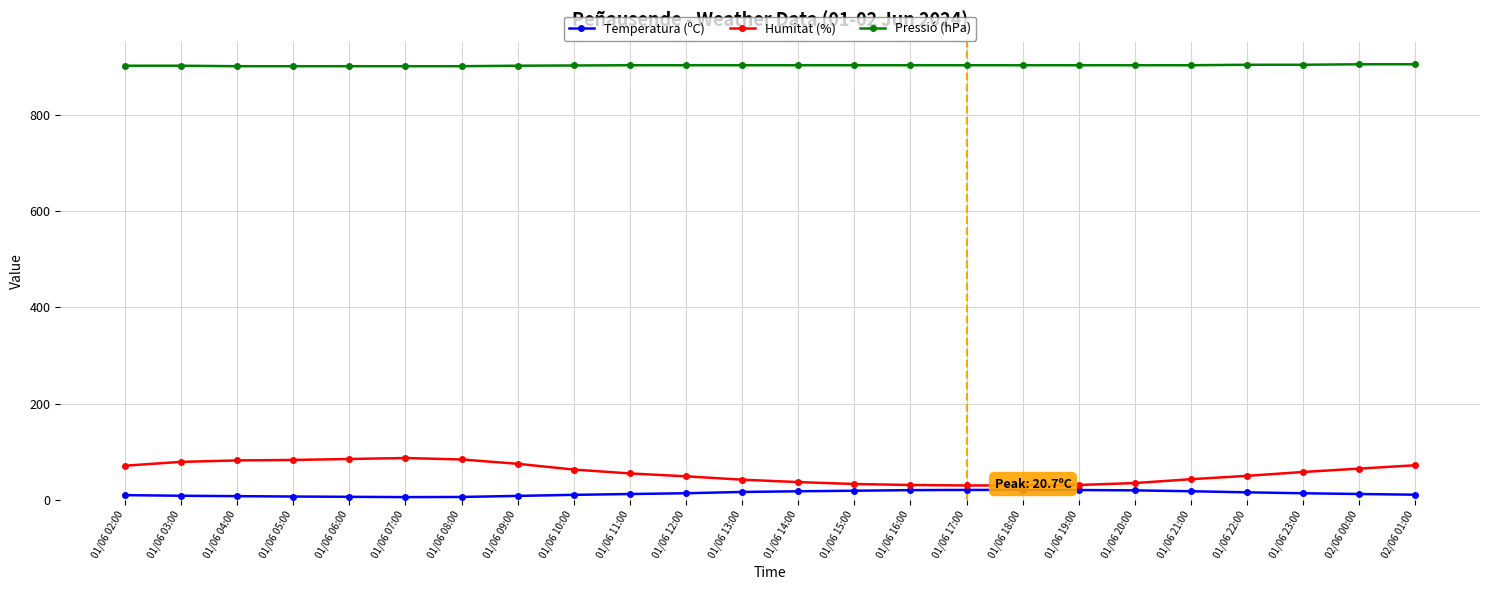

What is the average value of the Humitat (%) series?

57.1